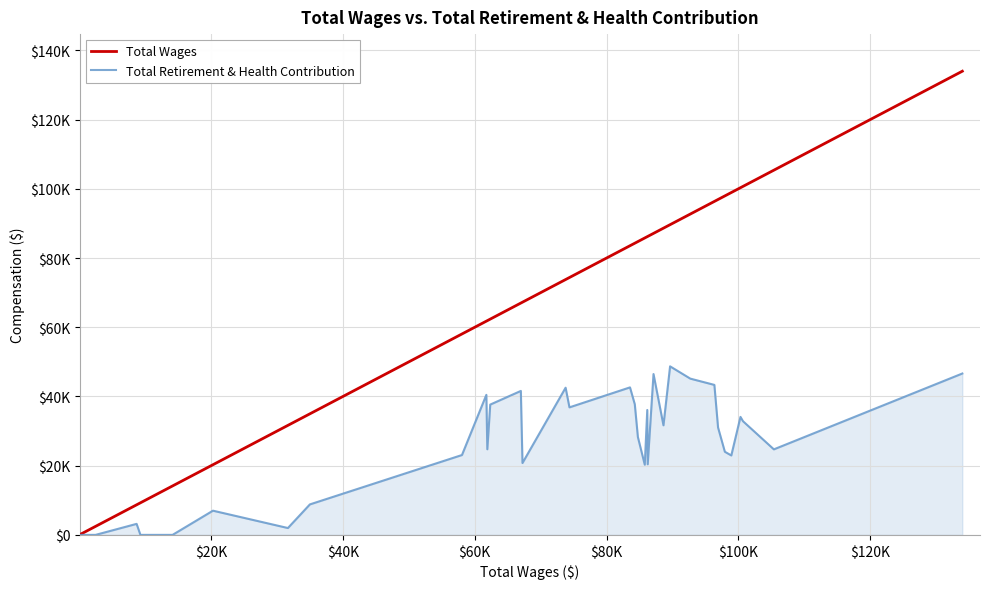

What is the difference between the maximum and minimum values in the Total Retirement & Health Contribution series?

48706